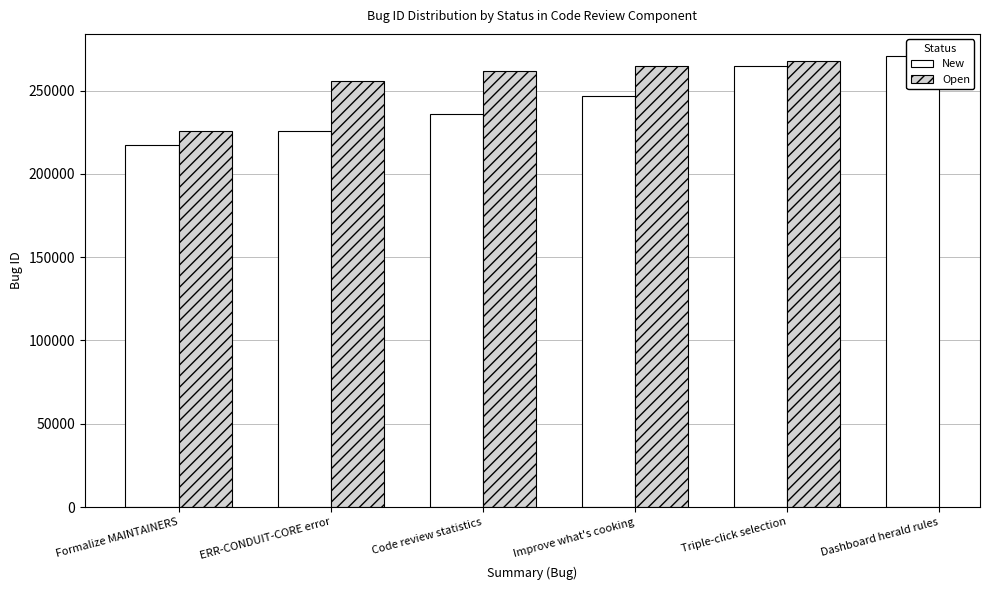

What is the label of the 2nd bar from the left?

ERR-CONDUIT-CORE error